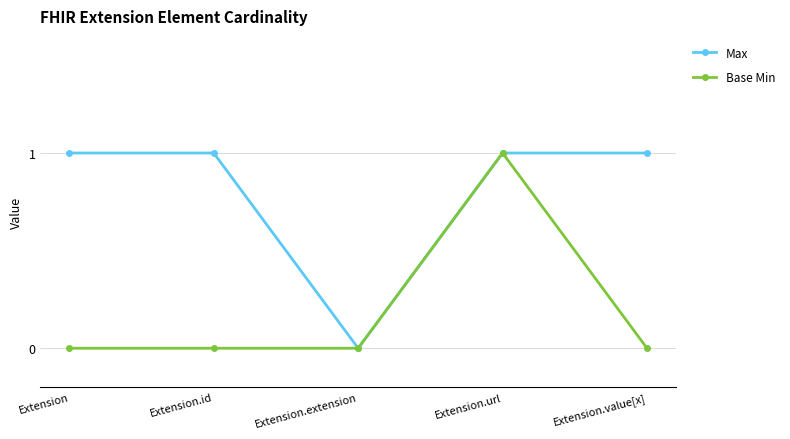

List the series in order of their overall mean, highest first.

Max, Base Min